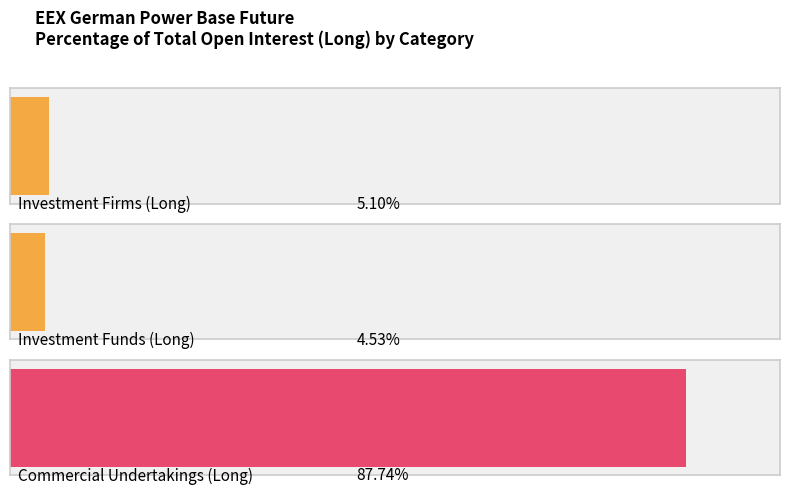

Count the number of categories in the chart.

3